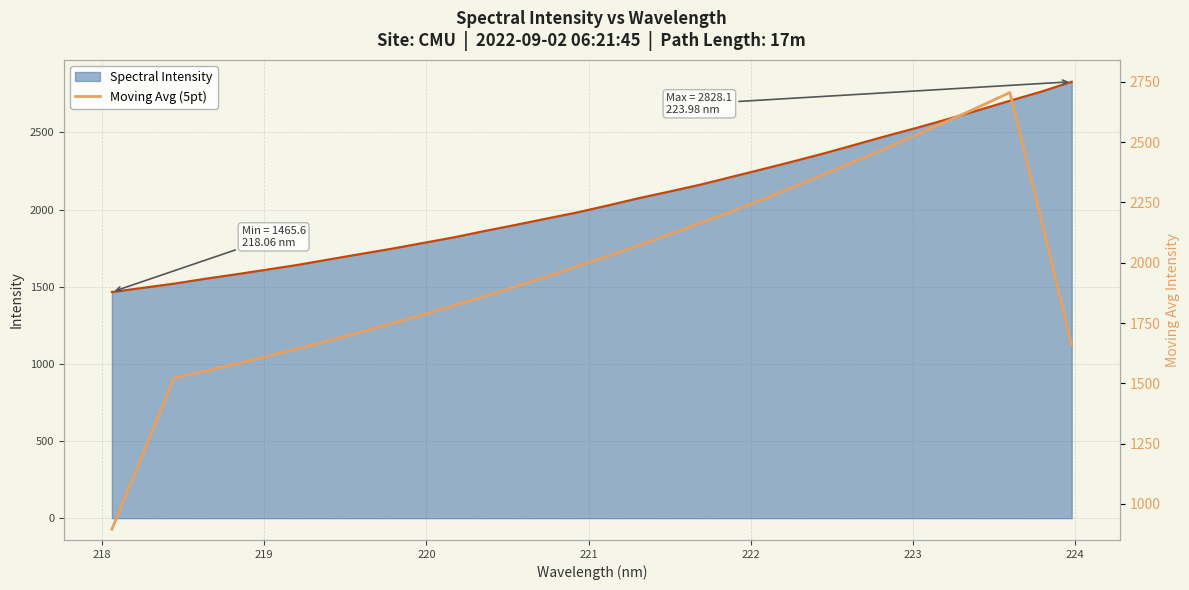

What is the value of the 17th point from the left?

2027.3